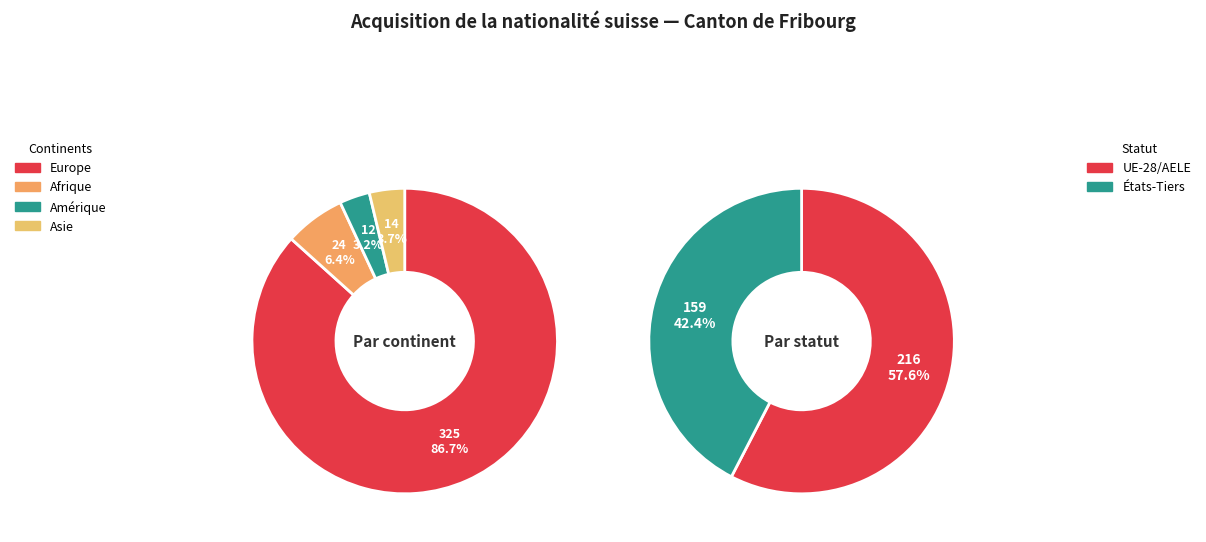

Between Océanie and Europe, which is larger?

Europe